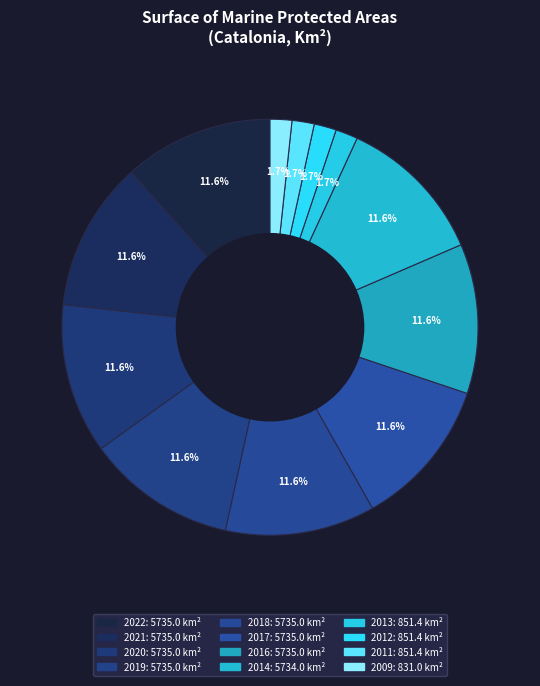

Is the sum of 2018 and 2013 greater than half?

No